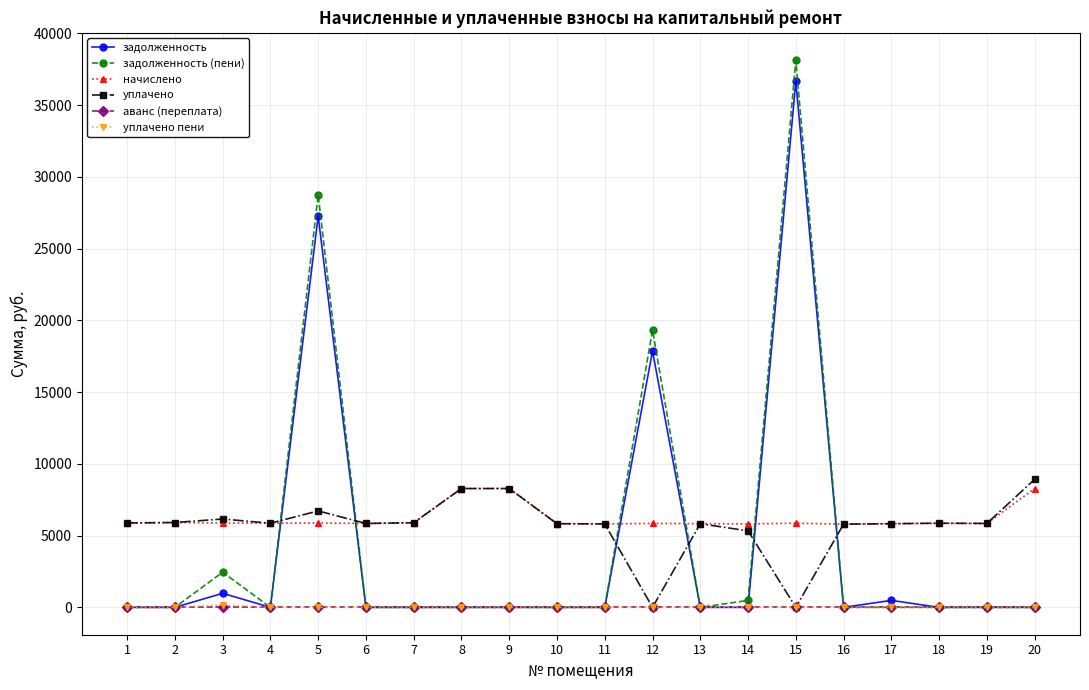

How many values in the уплачено пени series exceed 0?

1